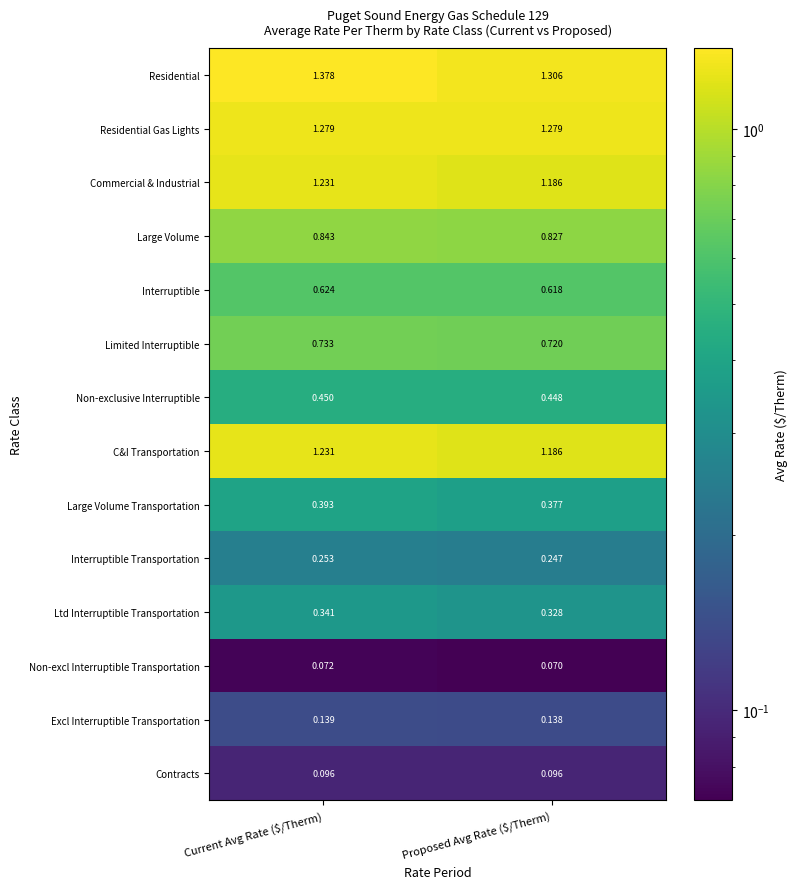

At which label does Interruptible reach its peak?

Current Avg Rate ($/Therm)